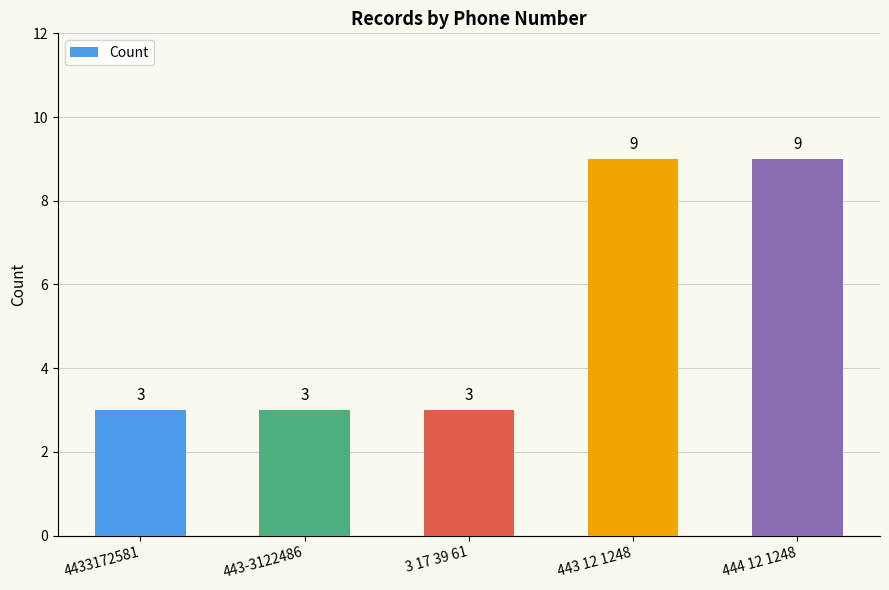

What is the value of the 4th bar from the left?

9